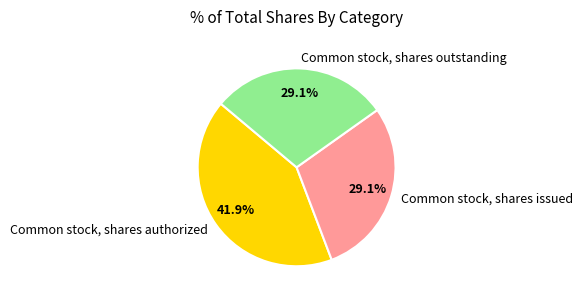

To the nearest percent, what is the average slice percentage?

33%